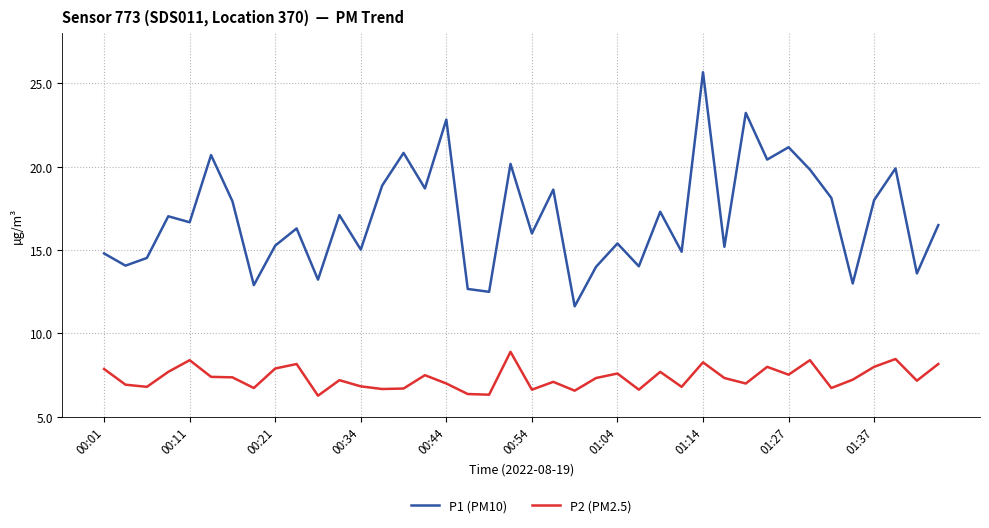

True or false: P2 (PM2.5) and P1 (PM10) intersect in this chart.

False